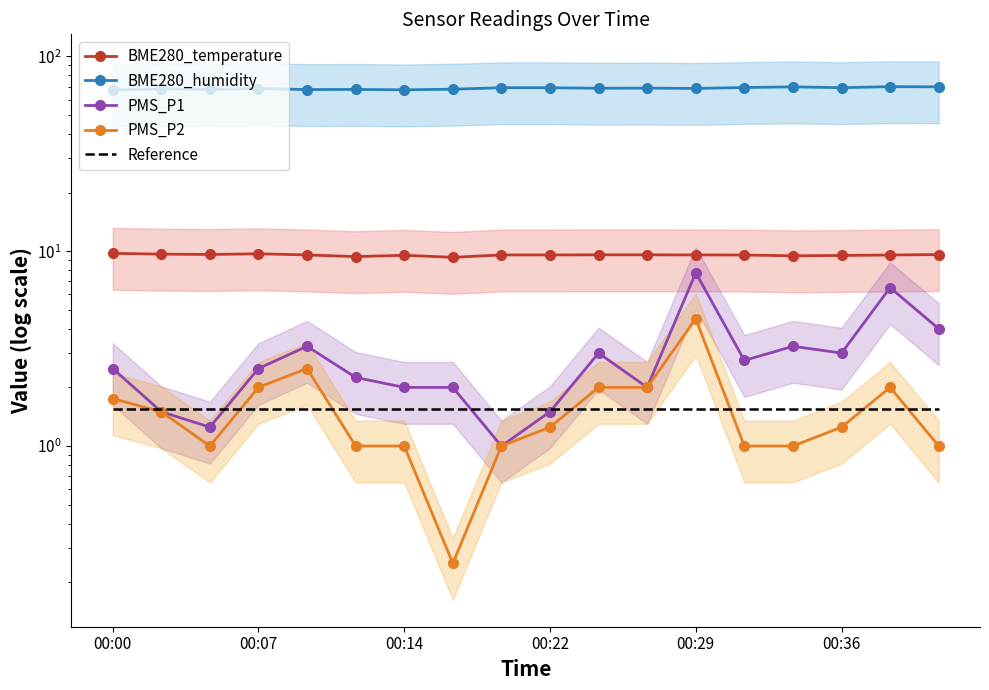

Which has a higher value, 10 or 00:22?

00:22